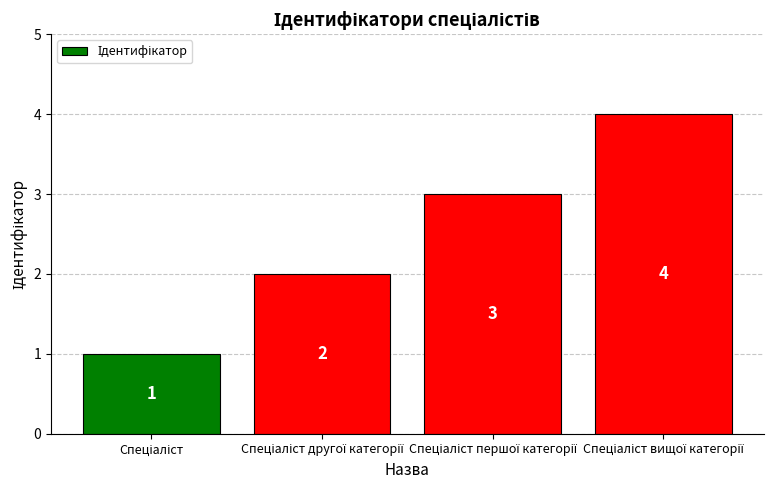

What is the value of the 3rd bar from the left?

3